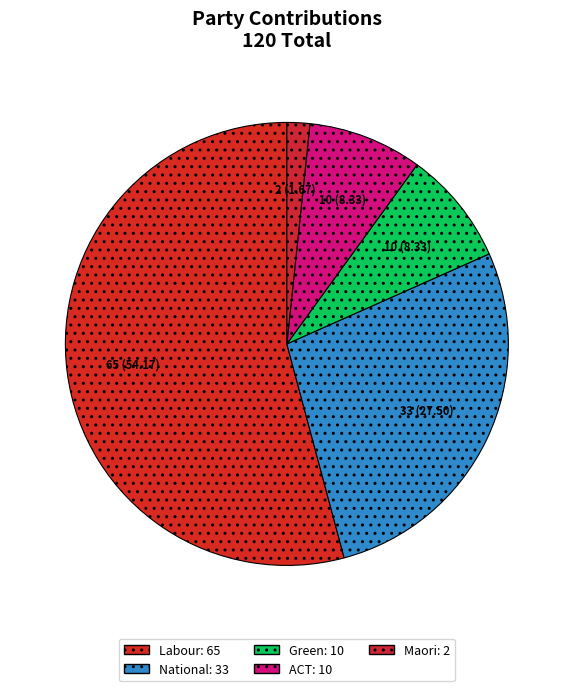

Combined, do Maori and Green account for over 50%?

No